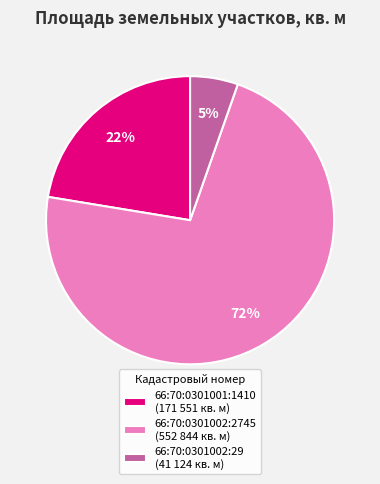

Count the number of slices in the pie.

3